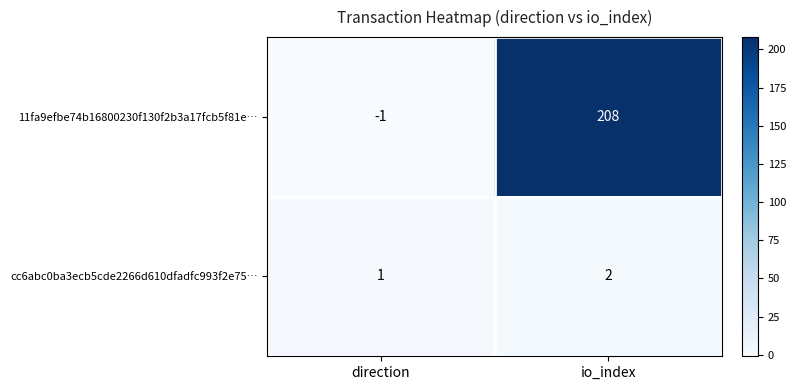

What is the sum of all 11fa9efbe74b16800230f130f2b3a17fcb5f81e… values?

207